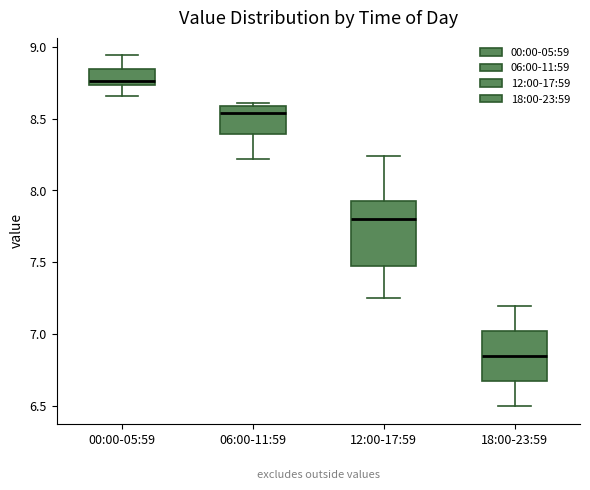

Reading left to right, transcribe this box plot: for each box, give where its median line is, the range the box spans, and where its two whiskers end, as read against the y-axis. The values are not printed on the chart, so give them approximately, as read against the axis.

00:00-05:59: median 8.75 (just above the box's lower edge), box 8.75 to 8.85, whiskers 8.65 to 8.95
06:00-11:59: median 8.55, box 8.40 to 8.60, whiskers 8.20 to 8.60 (just above the box's upper edge)
12:00-17:59: median 7.80, box 7.50 to 7.95, whiskers 7.25 to 8.25
18:00-23:59: median 6.85, box 6.70 to 7.05, whiskers 6.50 to 7.20